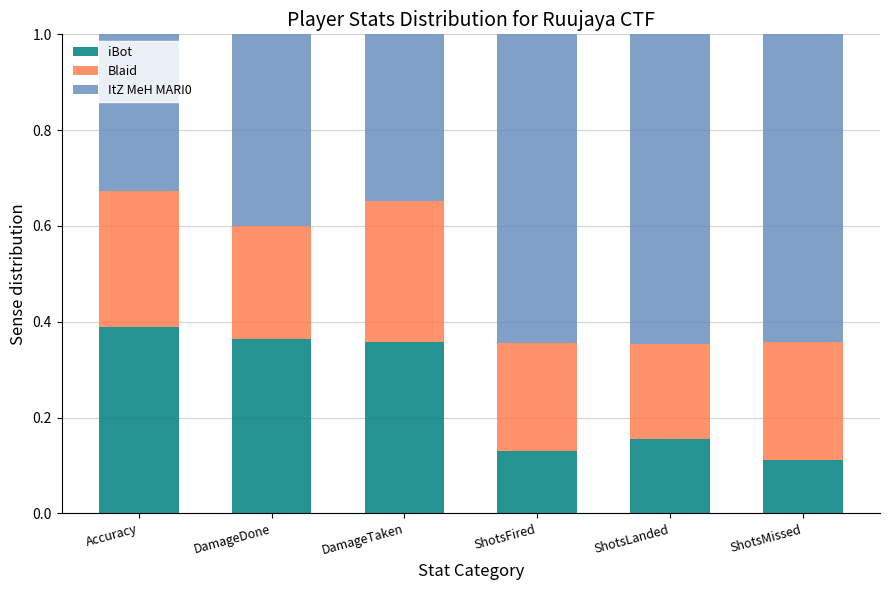

Is it true that iBot equals 0.4 at DamageTaken?

True